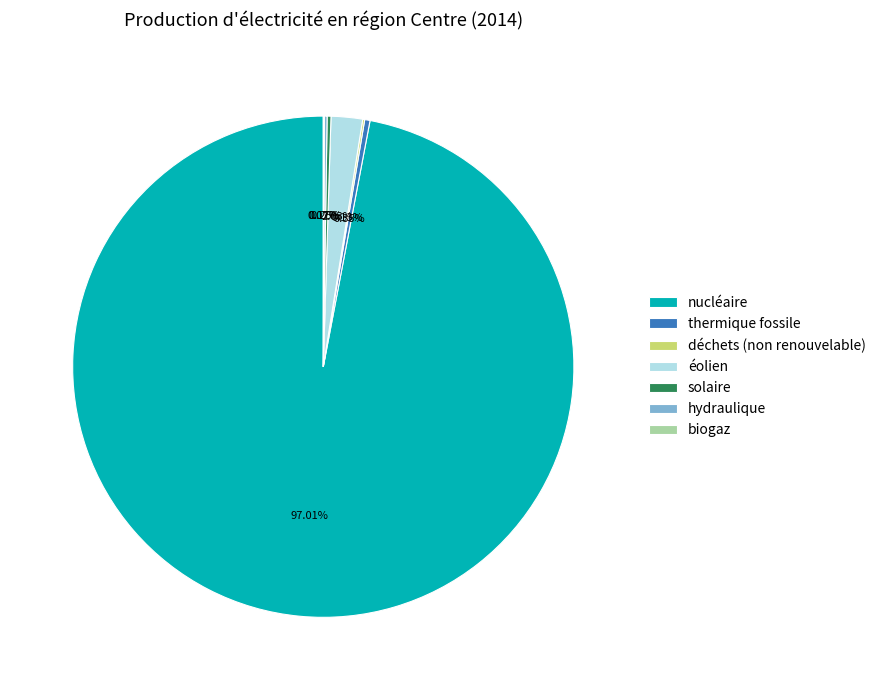

What is the majority slice?

nucléaire